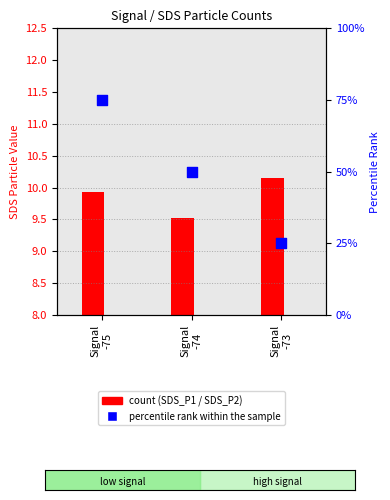

What is the change in value from Signal
-74 to Signal
-73?

-25